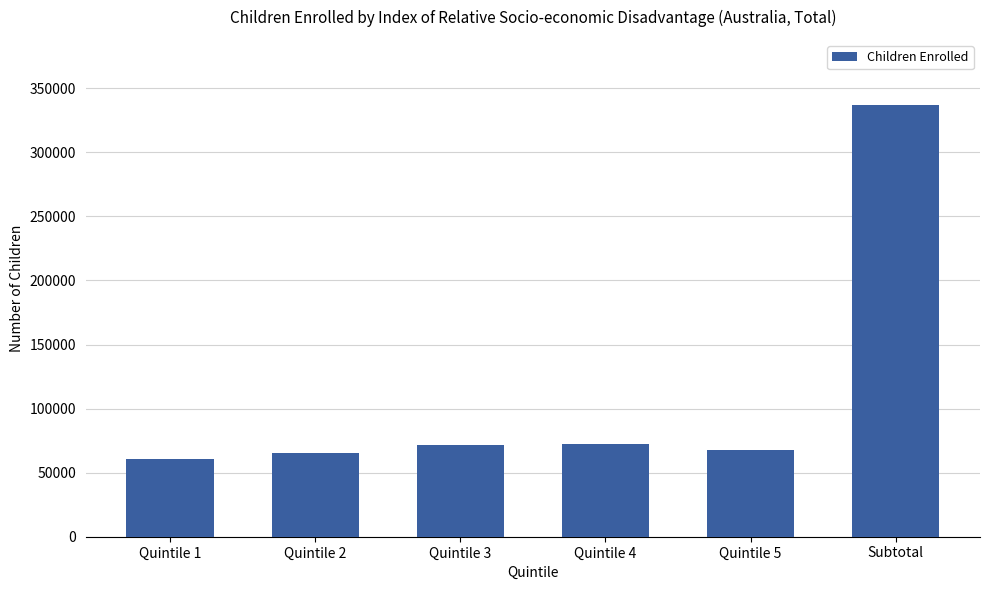

What position from the left is Quintile 1?

1